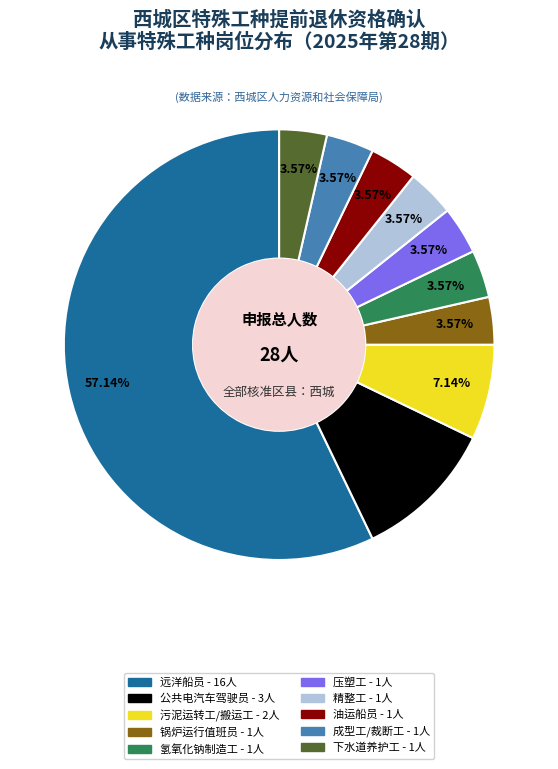

Is it true that 下水道养护工 is 15% of the pie?

False